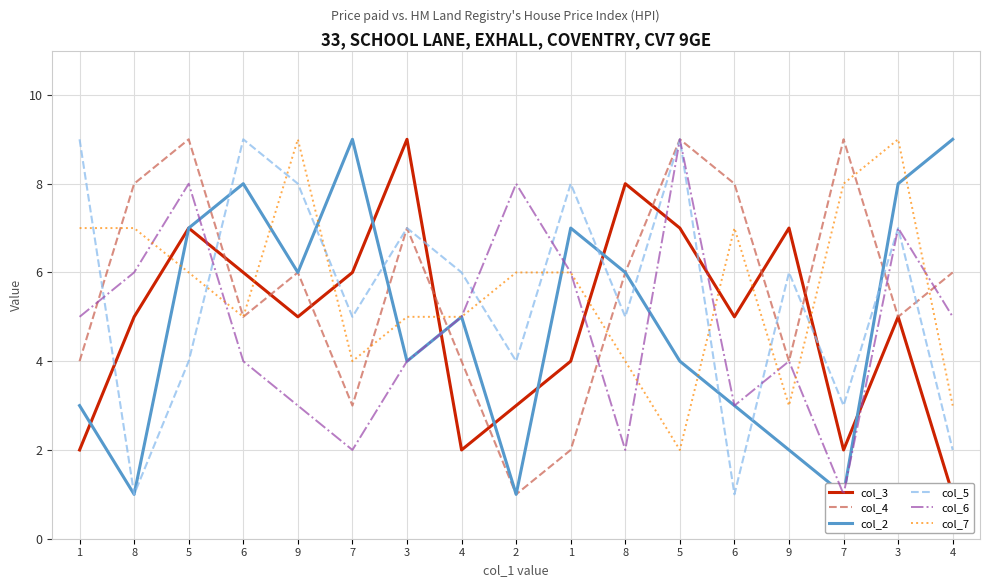

In col_4, how many points are higher than both neighbors (excluding endpoints)?

5